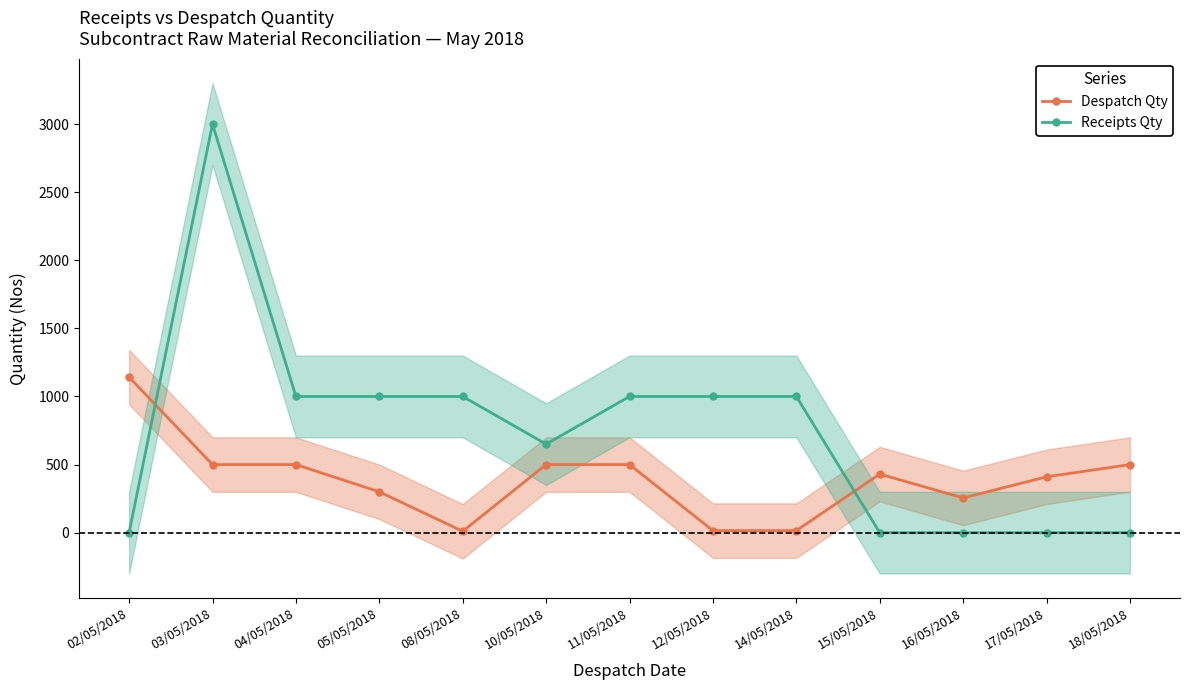

In Receipts Qty, how many points are higher than both neighbors (excluding endpoints)?

1